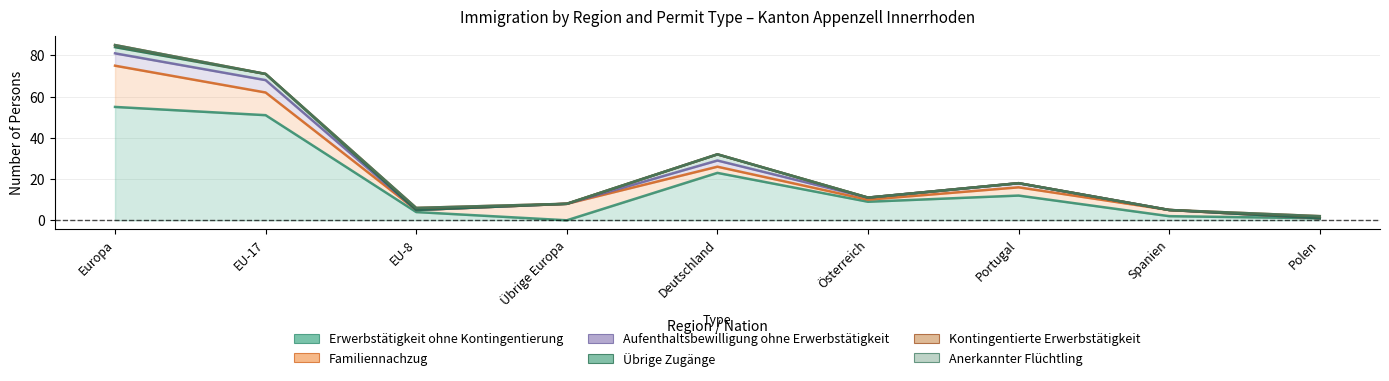

Reading left to right, list all the values displayed in this chart.

Erwerbstätigkeit ohne Kontingentierung: Europa=55	EU-17=51	EU-8=4	Übrige Europa=0	Deutschland=23	Österreich=9	Portugal=12	Spanien=2	Polen=1
Familiennachzug: Europa=20	EU-17=11	EU-8=1	Übrige Europa=8	Deutschland=3	Österreich=1	Portugal=4	Spanien=3	Polen=0
Aufenthaltsbewilligung ohne Erwerbstätigkeit: Europa=6	EU-17=6	EU-8=0	Übrige Europa=0	Deutschland=3	Österreich=1	Portugal=2	Spanien=0	Polen=0
Übrige Zugänge: Europa=3	EU-17=3	EU-8=0	Übrige Europa=0	Deutschland=3	Österreich=0	Portugal=0	Spanien=0	Polen=0
Kontingentierte Erwerbstätigkeit: Europa=1	EU-17=0	EU-8=1	Übrige Europa=0	Deutschland=0	Österreich=0	Portugal=0	Spanien=0	Polen=1
Anerkannter Flüchtling: Europa=0	EU-17=0	EU-8=0	Übrige Europa=0	Deutschland=0	Österreich=0	Portugal=0	Spanien=0	Polen=0